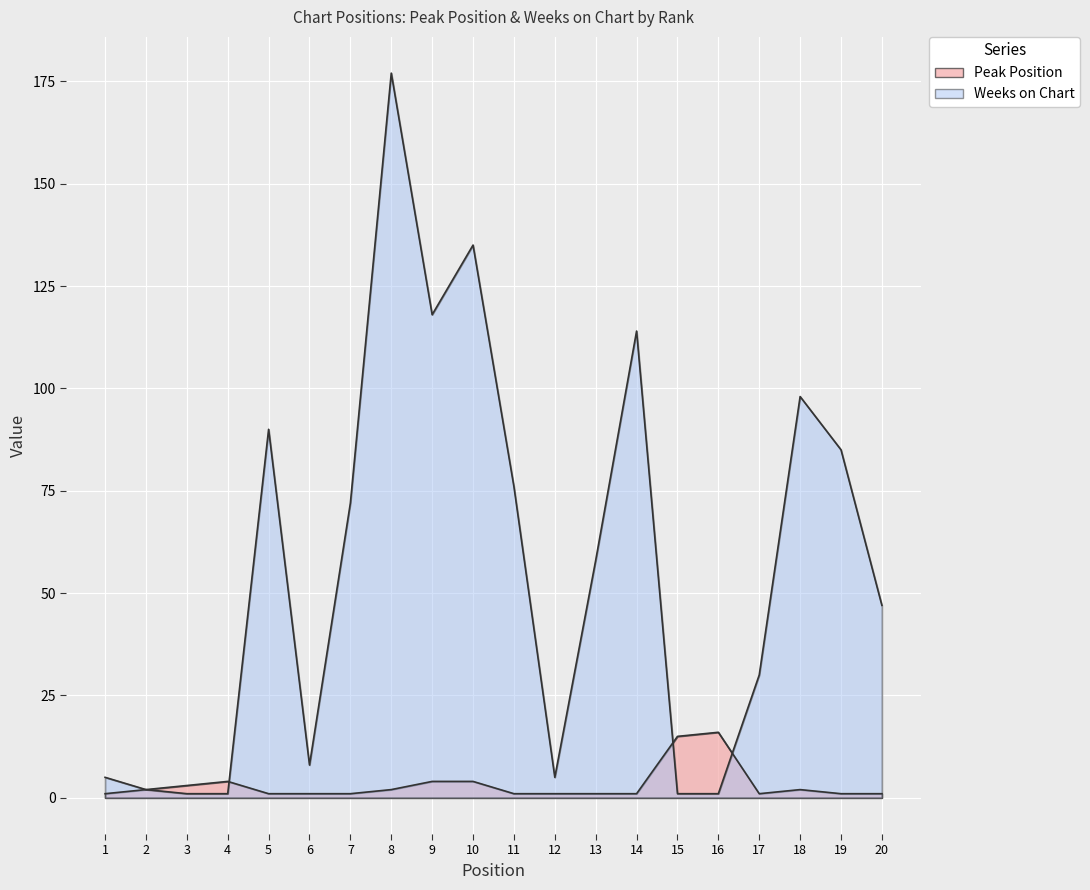

What is the sum of the Peak Position values at 2 and 17?

3